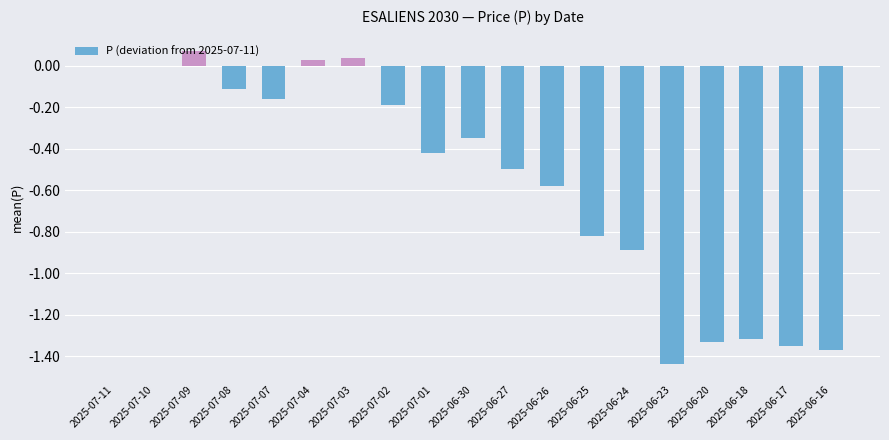

Between 2025-07-01 and 2025-06-24, which is larger?

2025-07-01